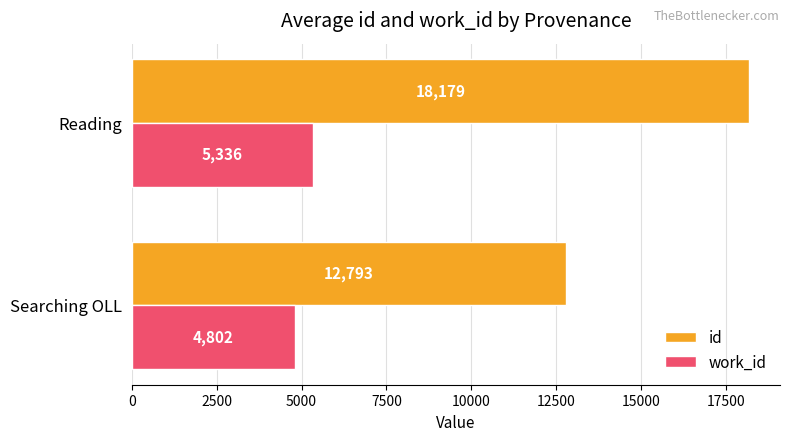

Which series has the largest range (max minus min)?

id